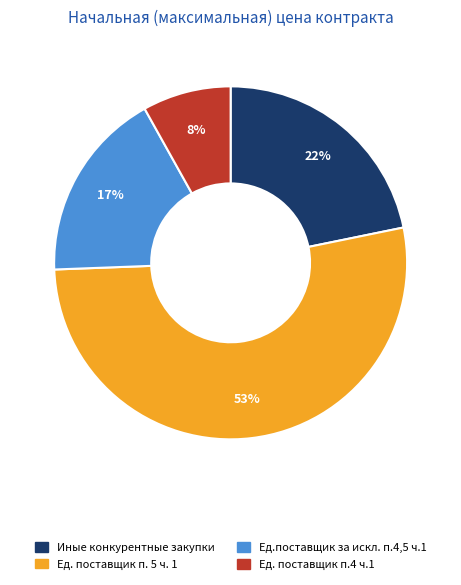

To the nearest percent, what is the average slice percentage?

25%